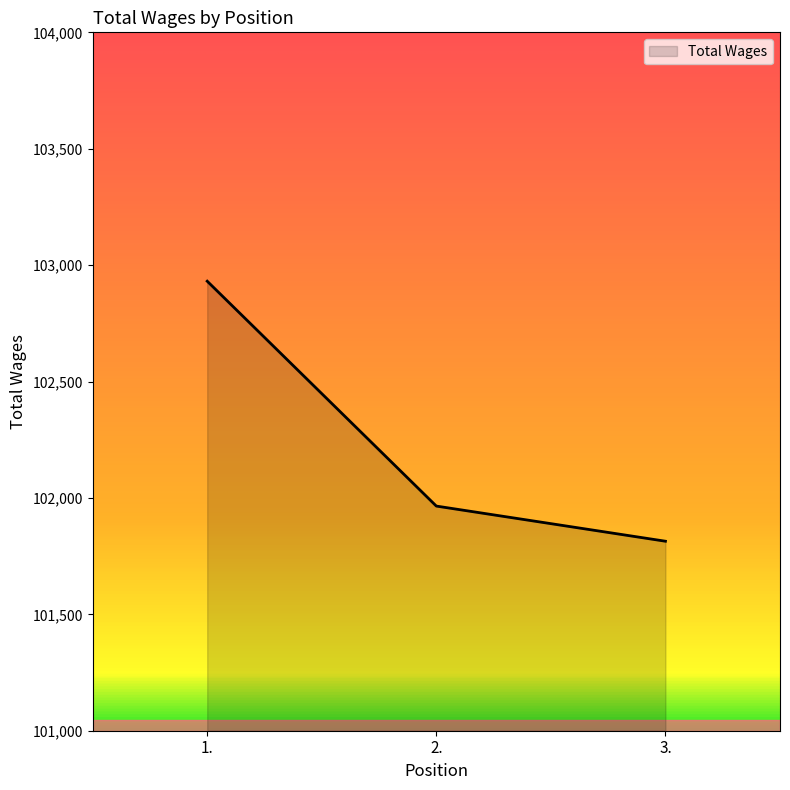

Reading right to left, transcribe all the data shown in this chart.

3.=101814	2.=101965	1.=102931